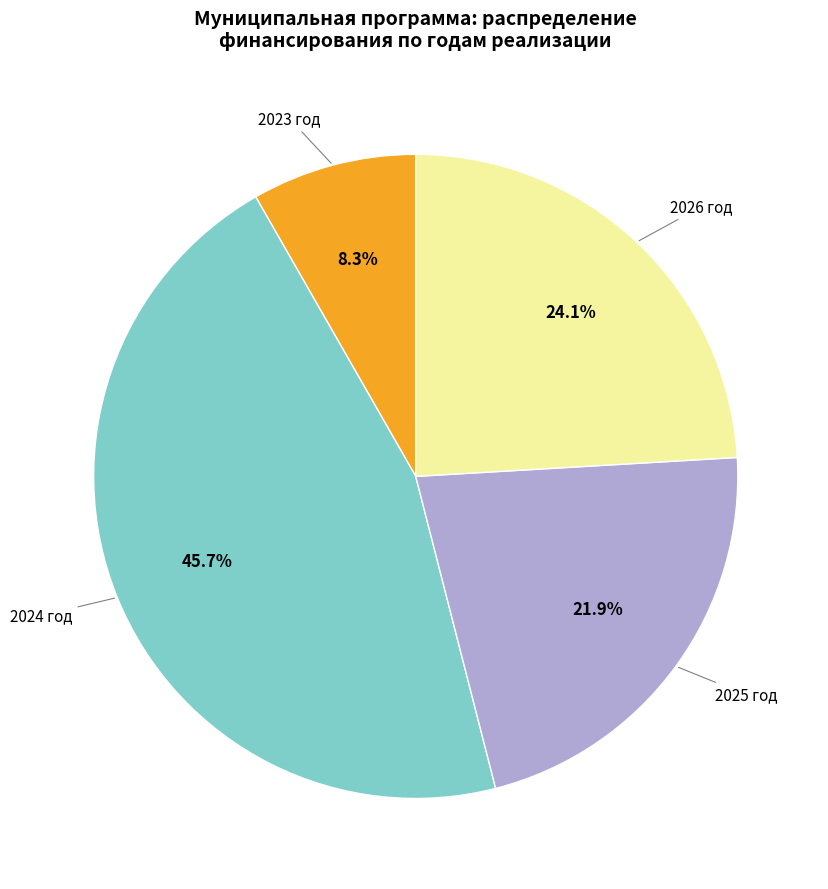

Do 2025 год and 2023 год together represent more than half of the pie?

No